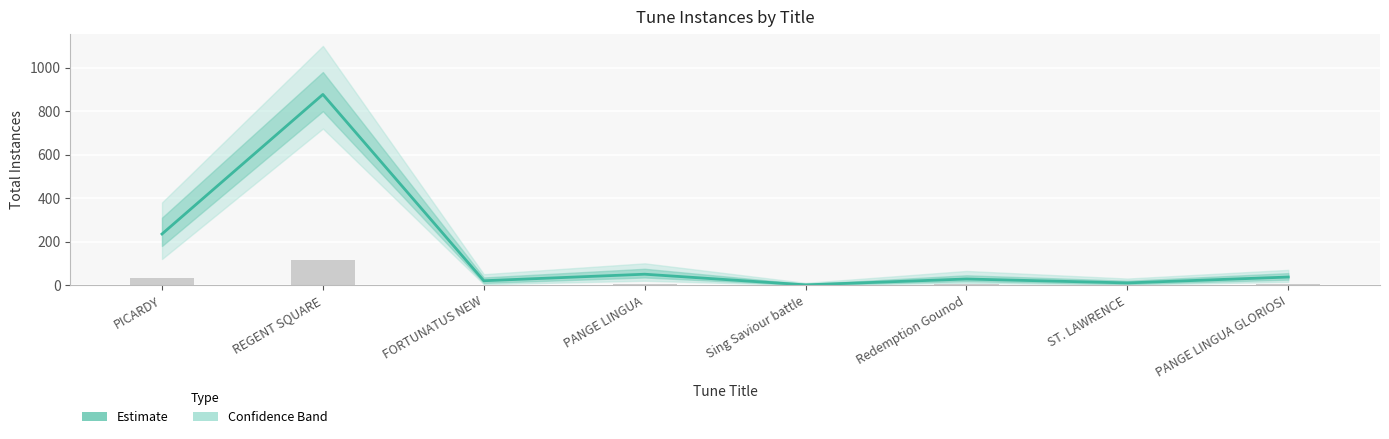

Reading left to right, what are all the values shown in this chart?

PICARDY=235	REGENT SQUARE=877	FORTUNATUS NEW=20	PANGE LINGUA=50	Sing Saviour battle=1	Redemption Gounod=28	ST. LAWRENCE=10	PANGE LINGUA GLORIOSI=37